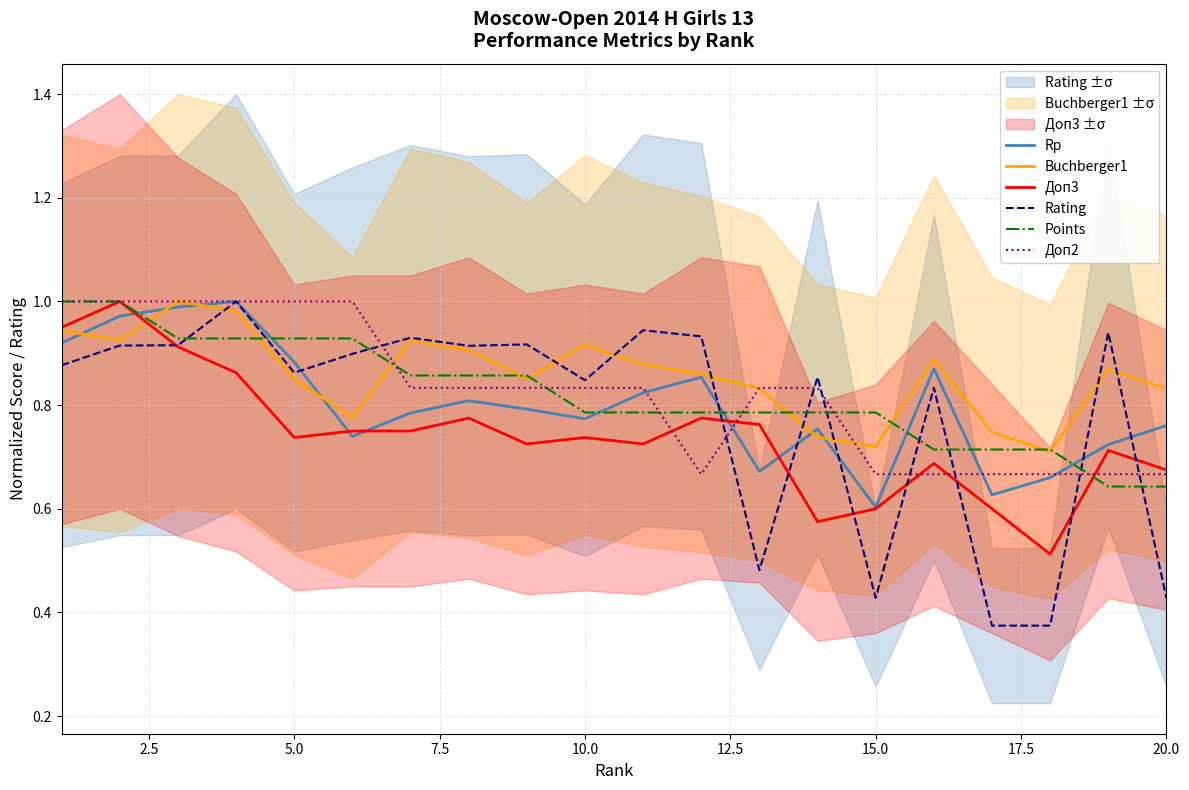

Between 2.5 and 10.0, which series saw the biggest shift?

Доп3